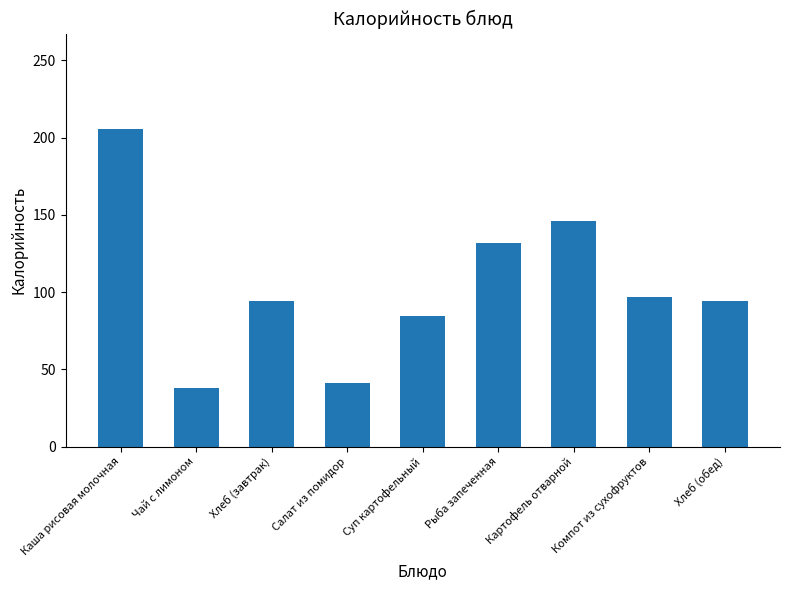

At which label does the data first exceed 94?

Каша рисовая молочная